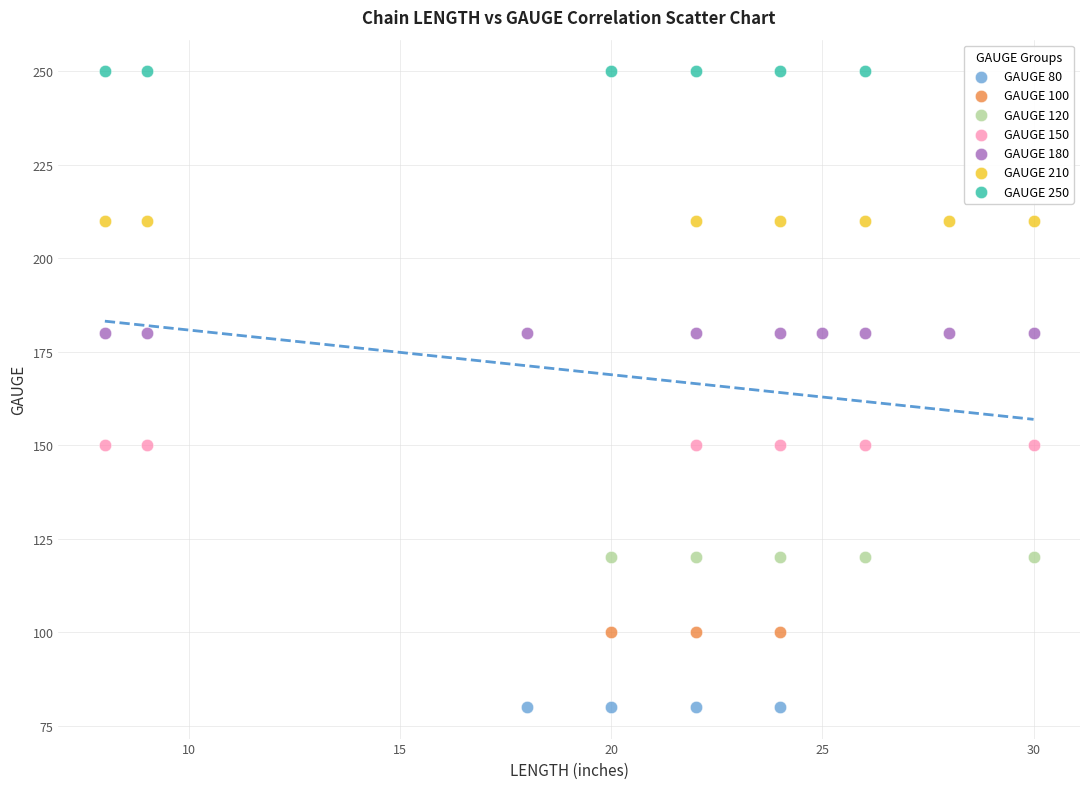

Which series reaches the maximum Y coordinate?

GAUGE 250